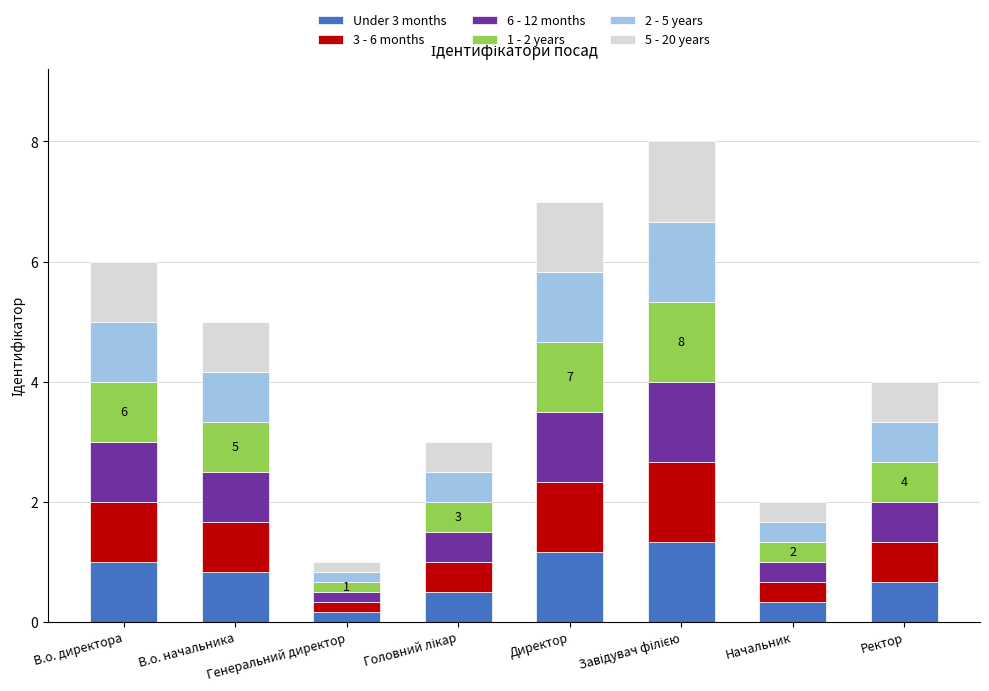

What is the maximum value for Under 3 months?

1.3